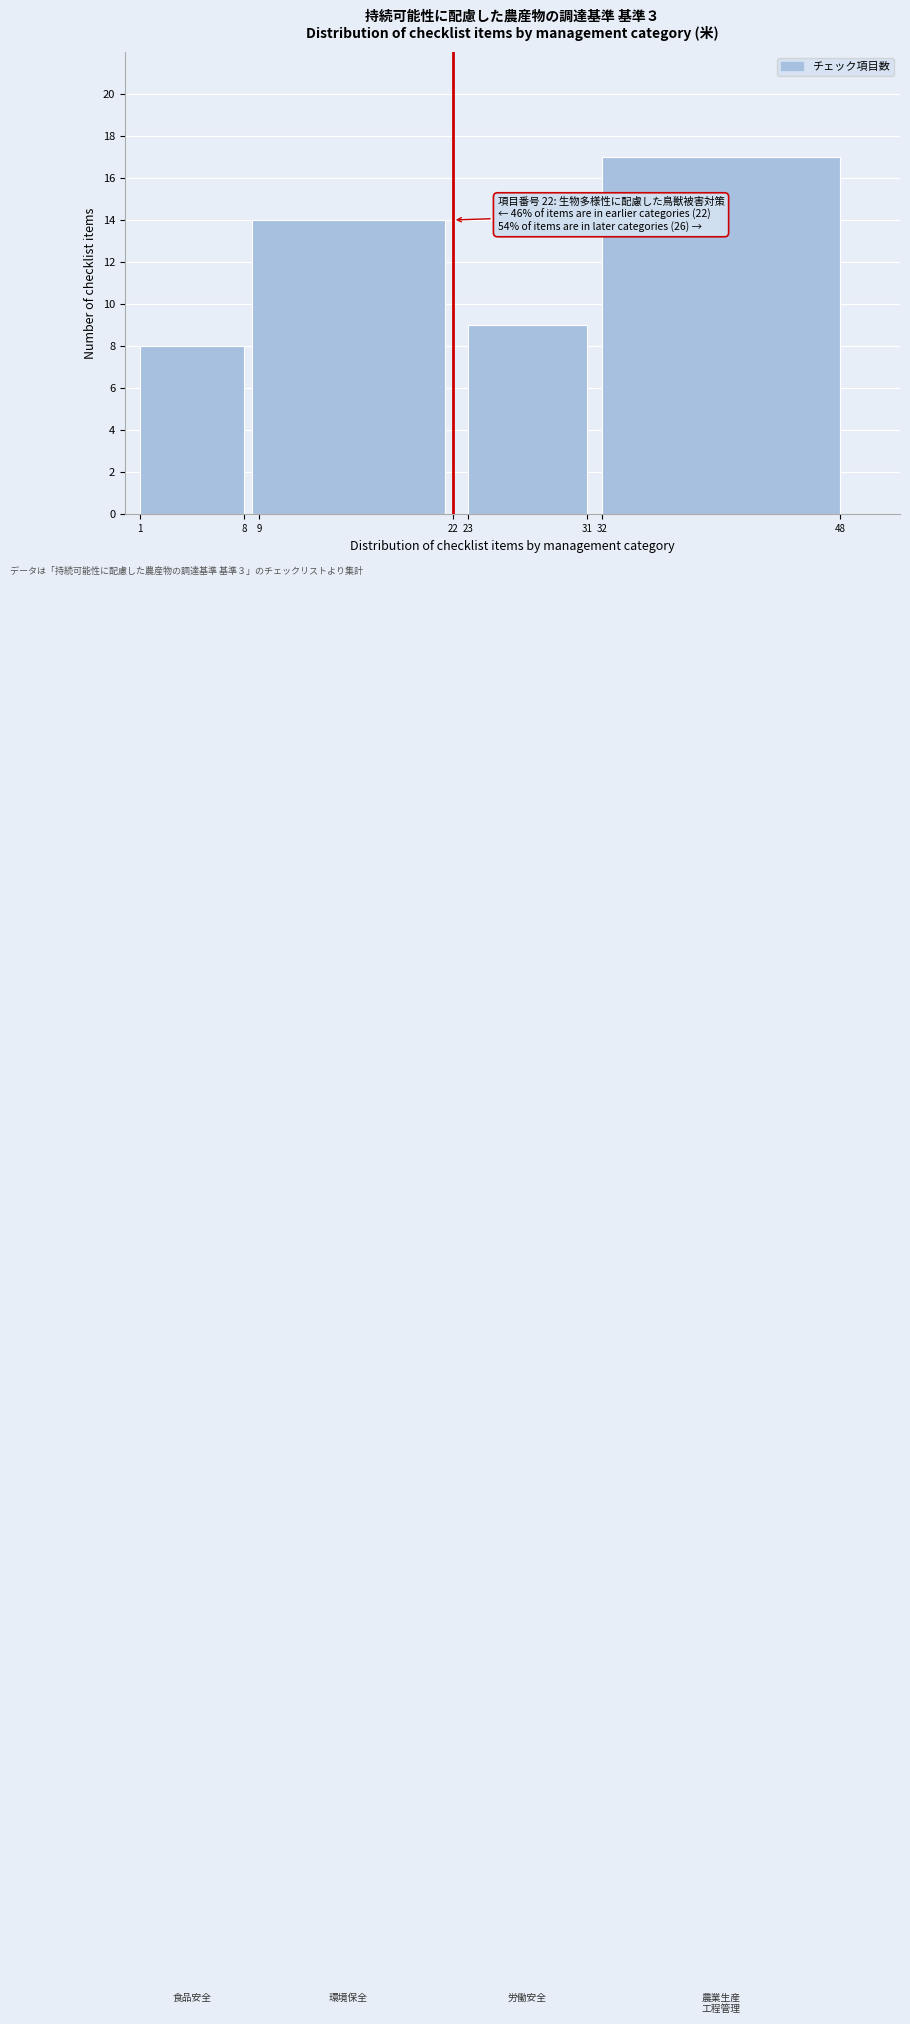

Reading left to right, extract all data points from this chart.

1=8	9=14	23=9	32=17